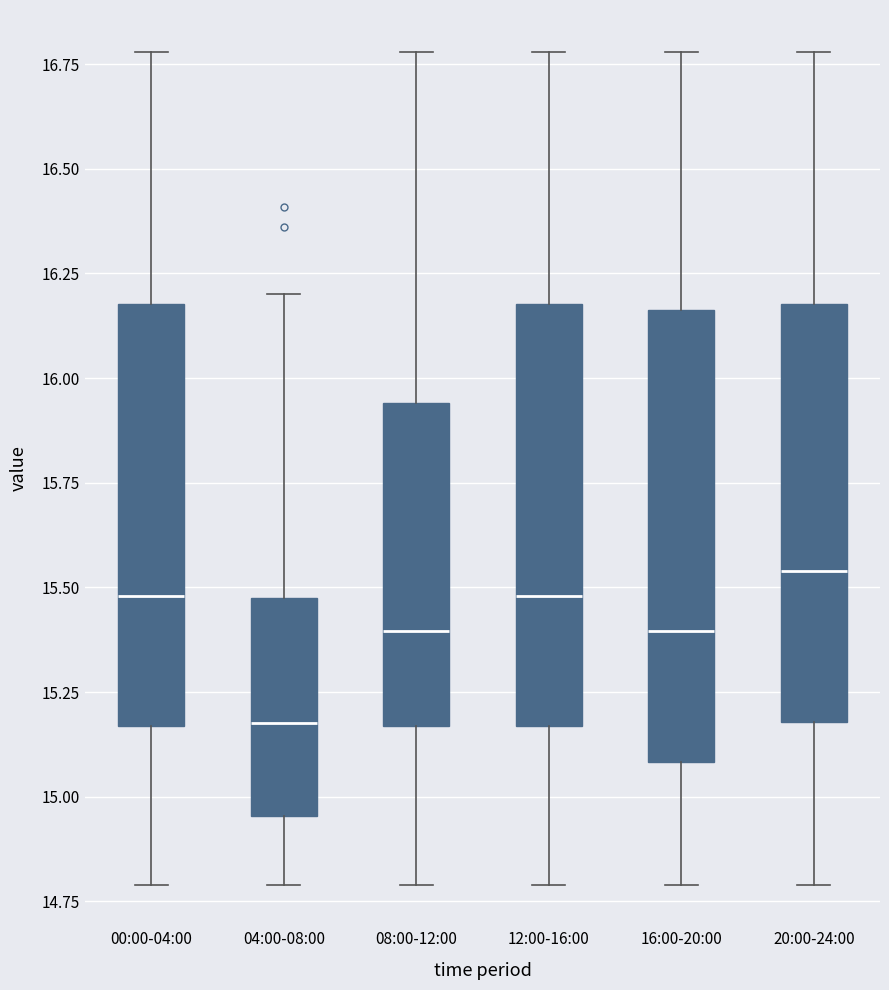

Where does the lower whisker of the box for 16:00-20:00 end on the y-axis? The values are not printed on the chart, so give them approximately, as read against the axis.

14.80